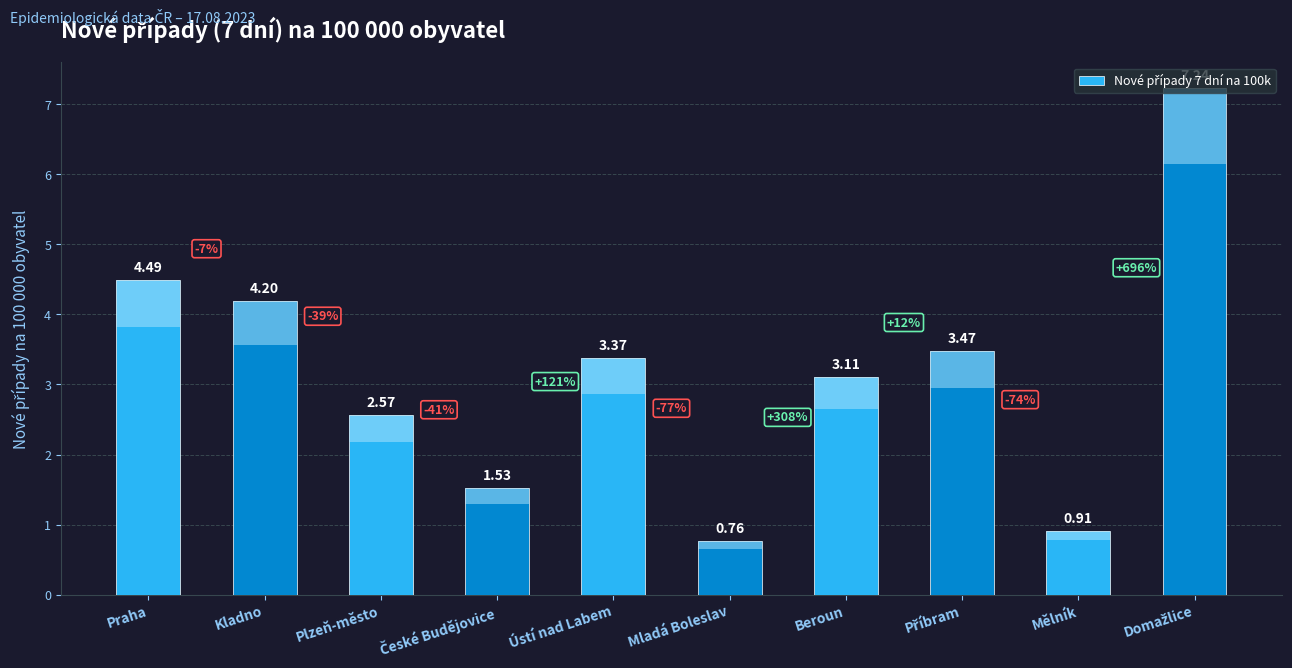

Rank the categories by value from lowest to highest.

Mladá Boleslav, Mělník, České Budějovice, Plzeň-město, Beroun, Ústí nad Labem, Příbram, Kladno, Praha, Domažlice